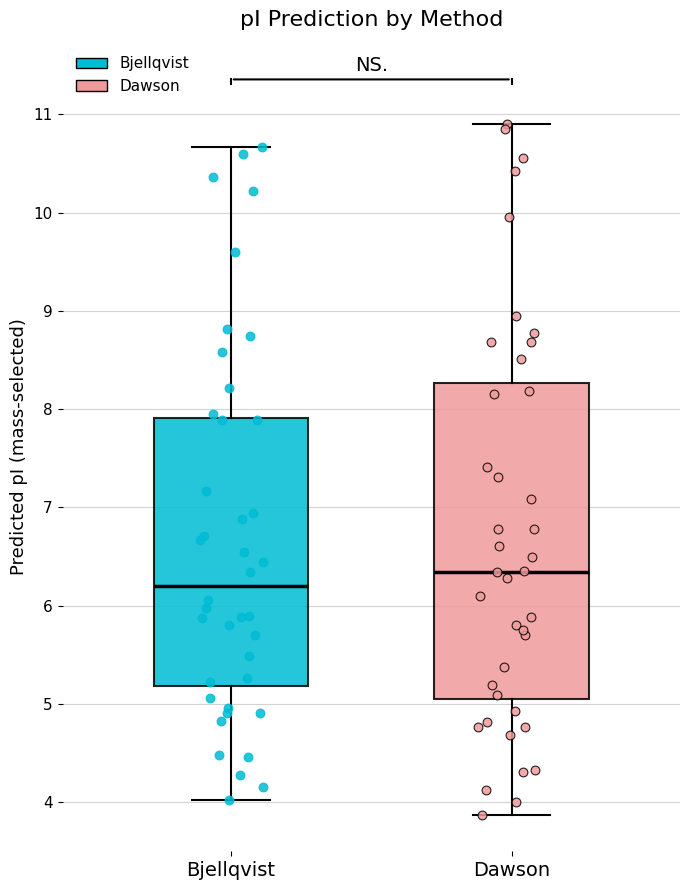

Which box's median line is the highest?

Dawson